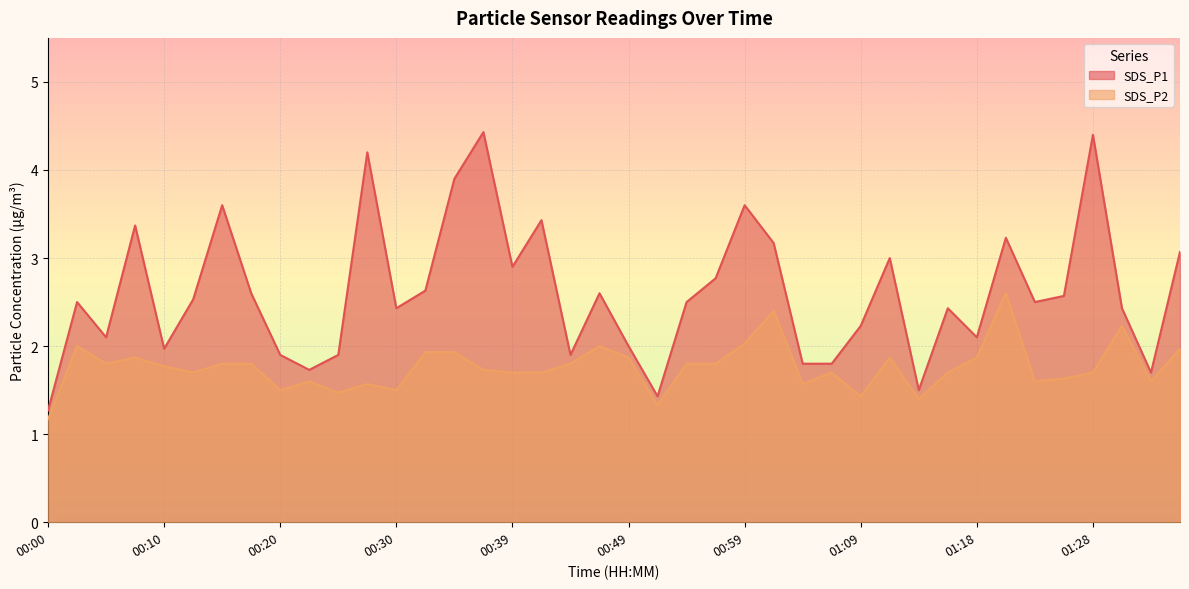

Which series has the largest range (max minus min)?

SDS_P1